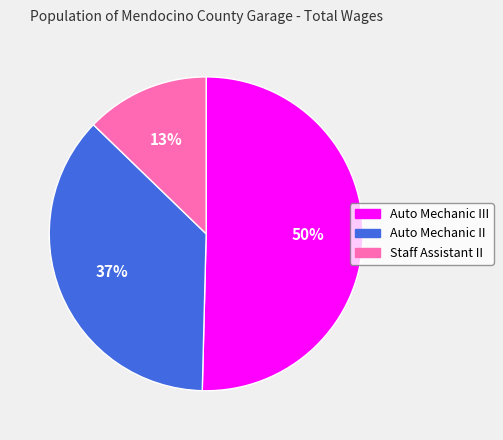

Which has a higher value, Staff Assistant II or Auto Mechanic III?

Auto Mechanic III